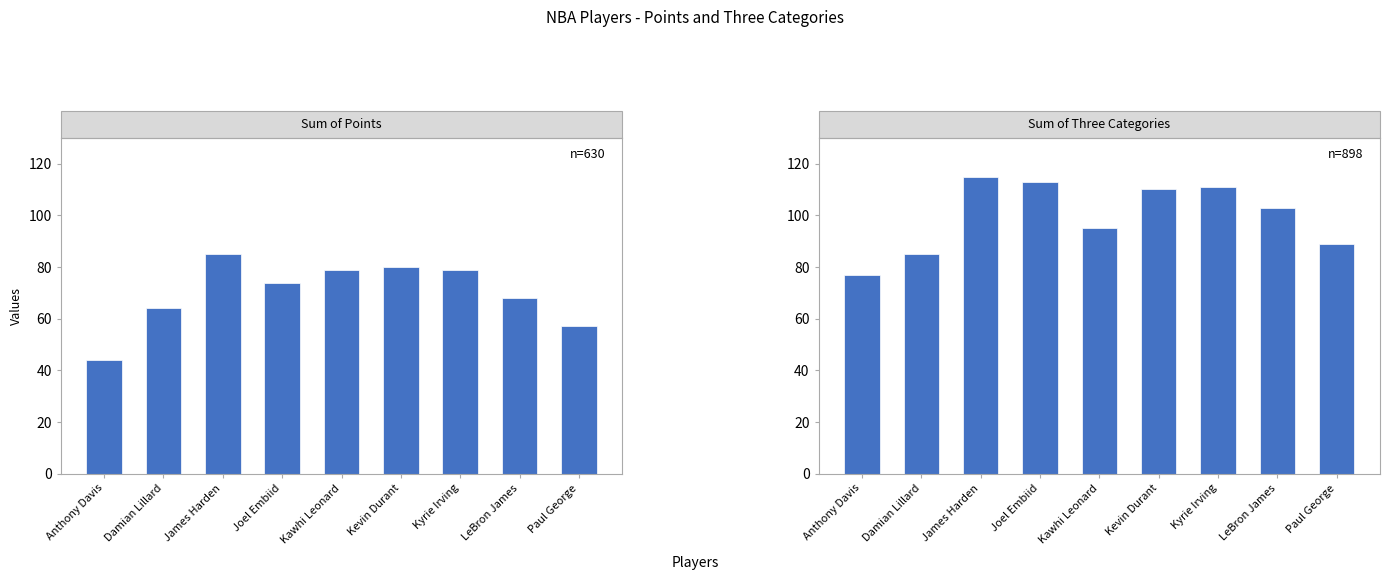

How many data points does each series have?

9